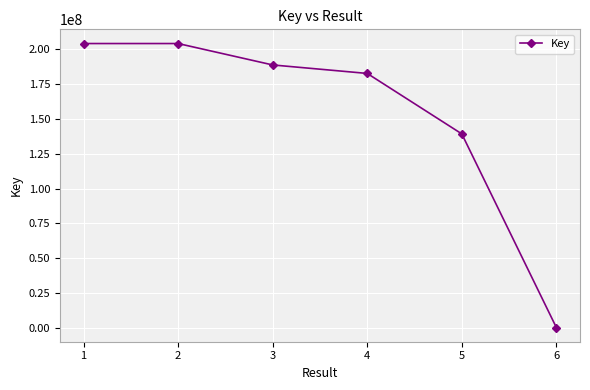

Is it true that the value at 1 is 204083218?

True